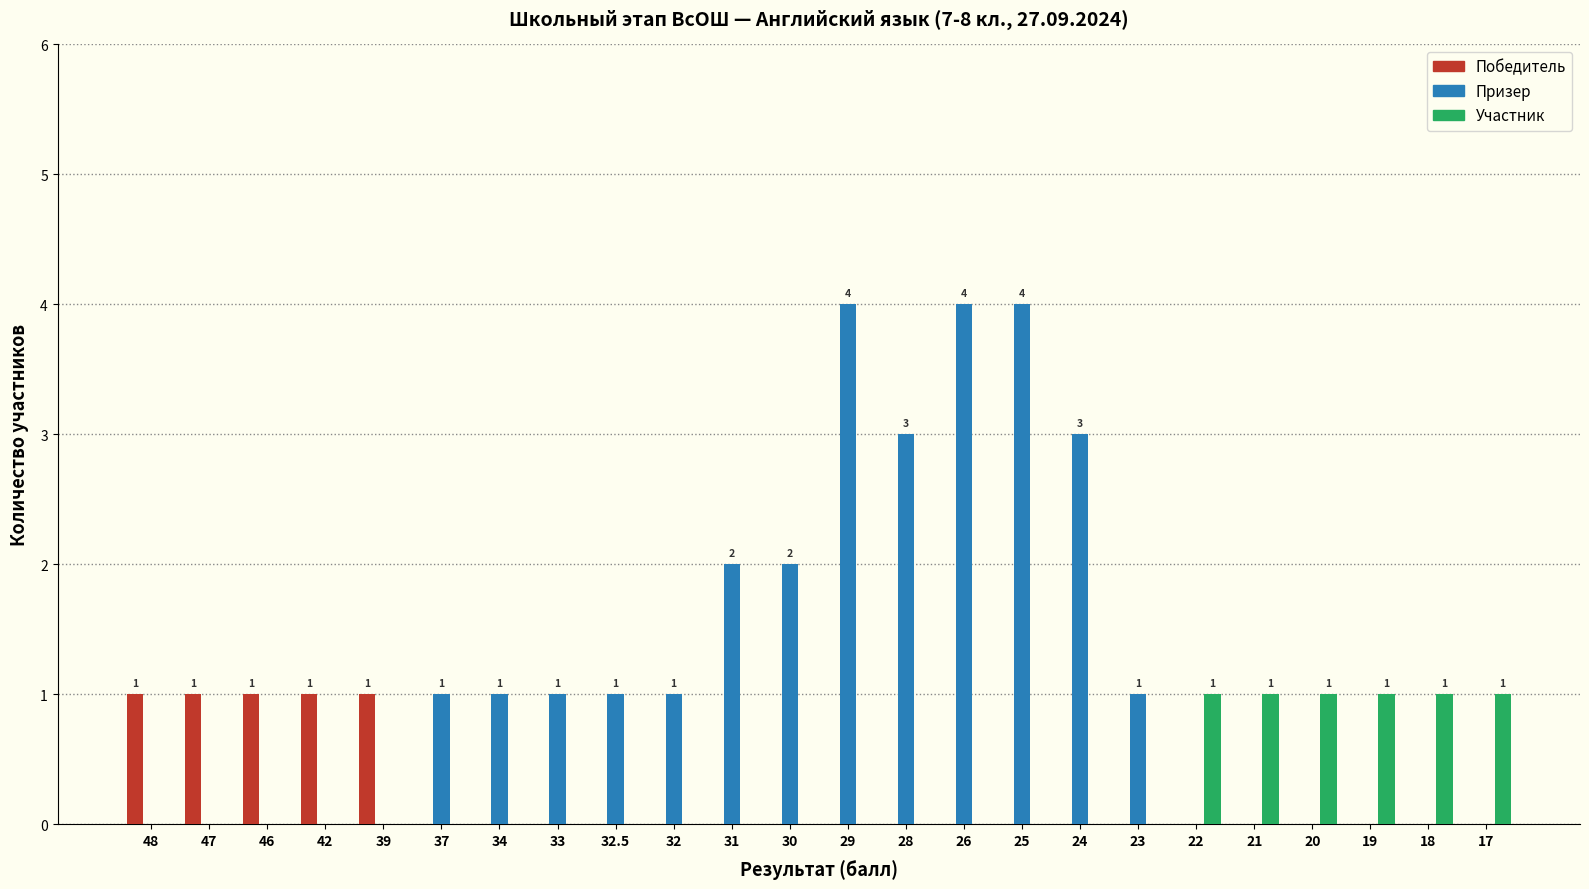

What is the greatest value displayed?

4